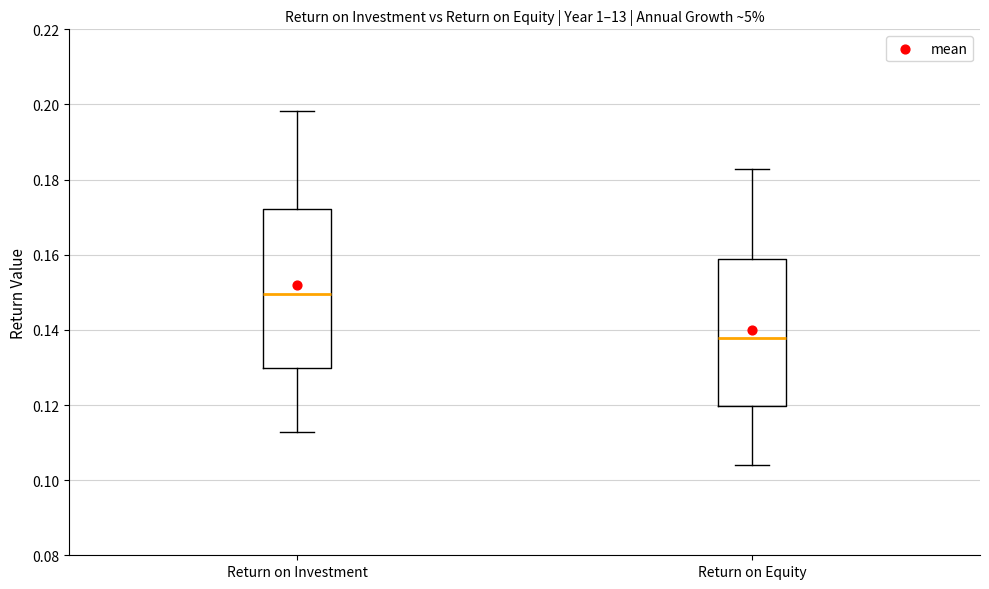

Reading left to right, read every box against the y-axis: the position of its median line, the range the box covers, and the ends of its whiskers. The values are not printed on the chart, so give them approximately, as read against the axis.

Return on Investment: median 0.150, box 0.130 to 0.172, whiskers 0.112 to 0.198
Return on Equity: median 0.138, box 0.120 to 0.158, whiskers 0.104 to 0.182